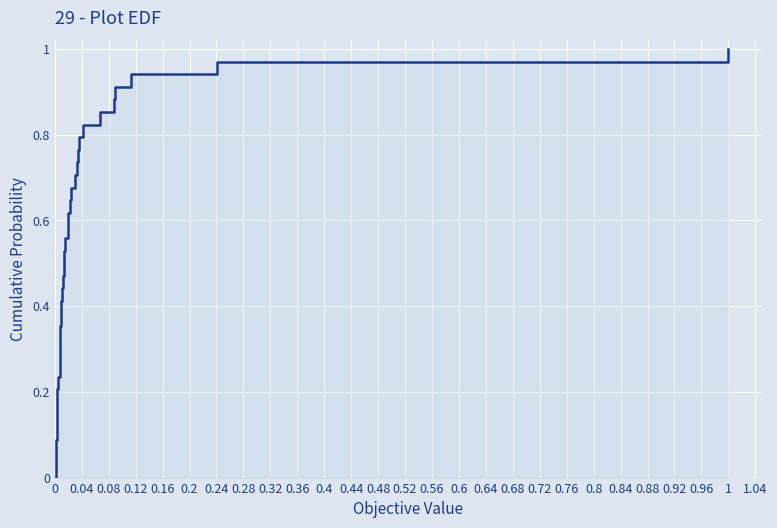

The chart shows a value of 0.0 at 0.24. True or false?

False